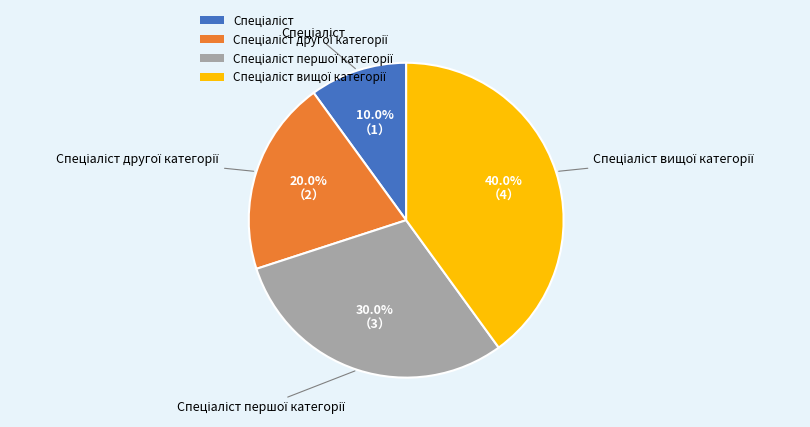

Count the number of slices in the pie.

4